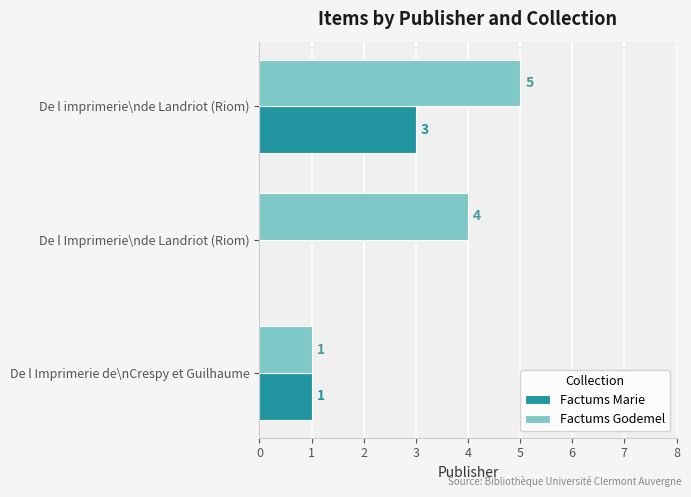

True or false: Factums Godemel has a value of 2 at De l imprimerie\nde Landriot (Riom).

False